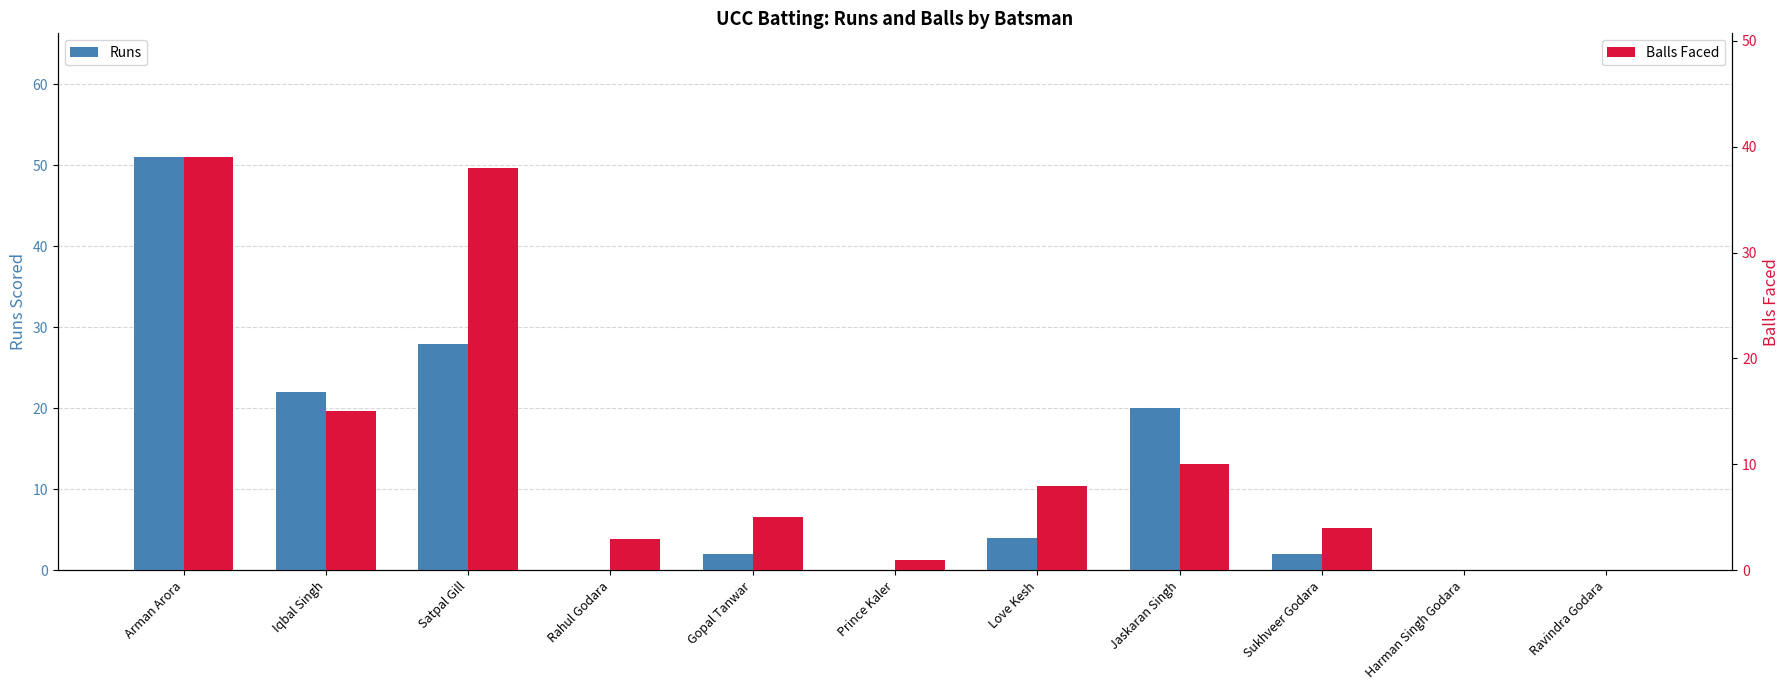

How many groups of bars are there?

11